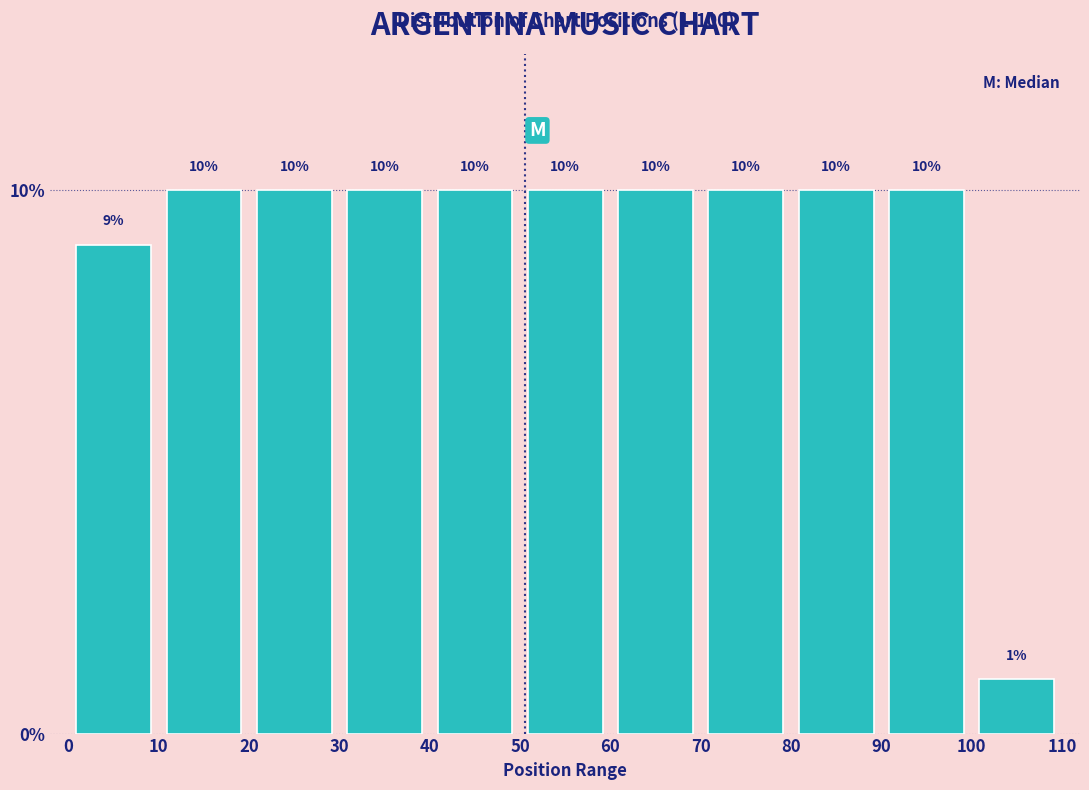

Reading left to right, transcribe this chart: for each bar, give the range it covers on the x-axis and its height.

0 to 10: 9
10 to 20: 10
20 to 30: 10
30 to 40: 10
40 to 50: 10
50 to 60: 10
60 to 70: 10
70 to 80: 10
80 to 90: 10
90 to 100: 10
100 to 110: 1